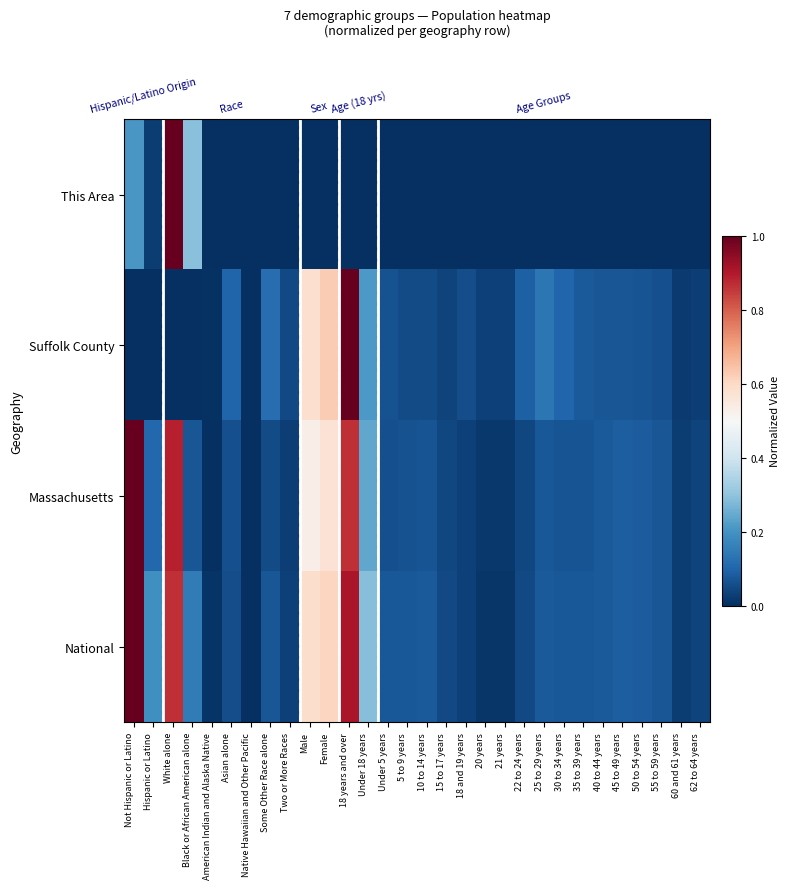

Between White alone and 18 and 19 years, which is larger?

White alone